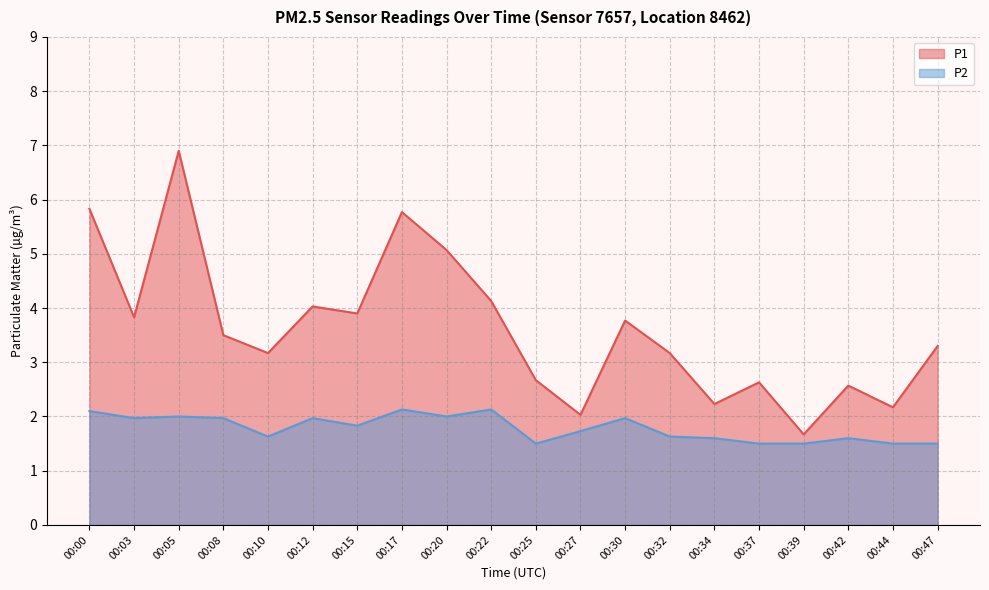

Which series changed the most between 00:05 and 00:25?

P1